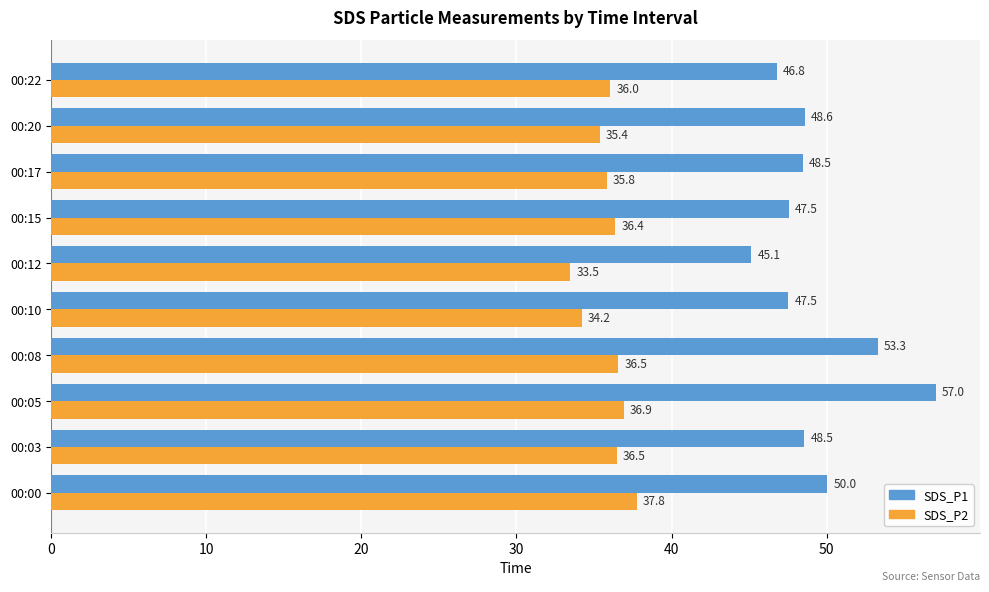

How many values in the SDS_P1 series are below 48?

4